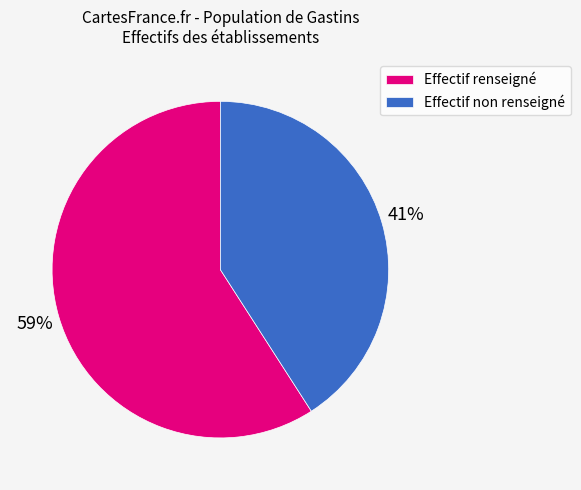

Is there any slice that represents more than half of the pie?

Yes